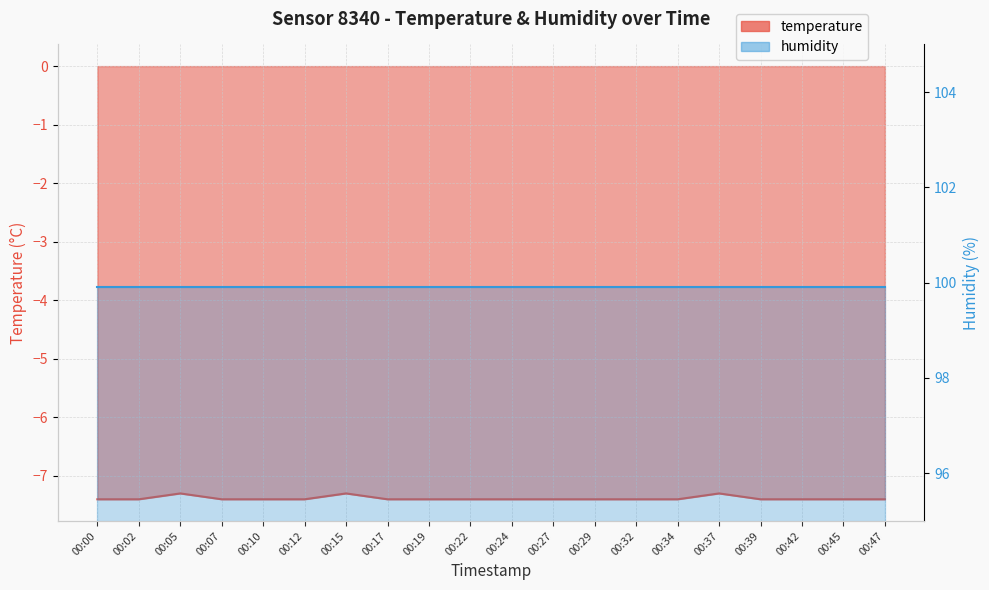

Where is the first local maximum?

00:05